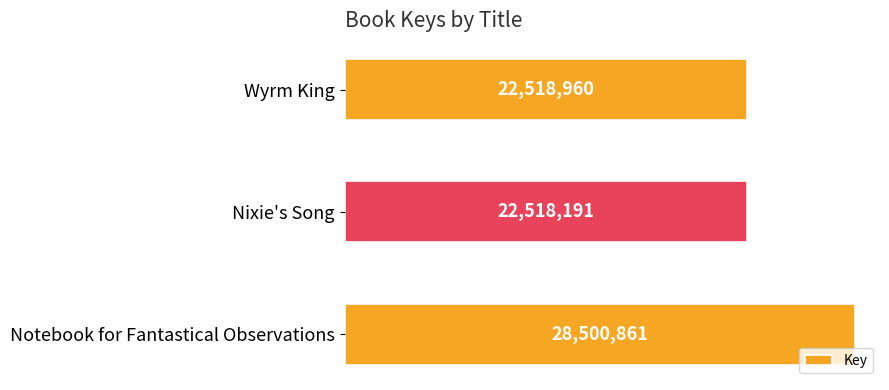

List the labels in order of value, smallest first.

Nixie's Song, Wyrm King, Notebook for Fantastical Observations